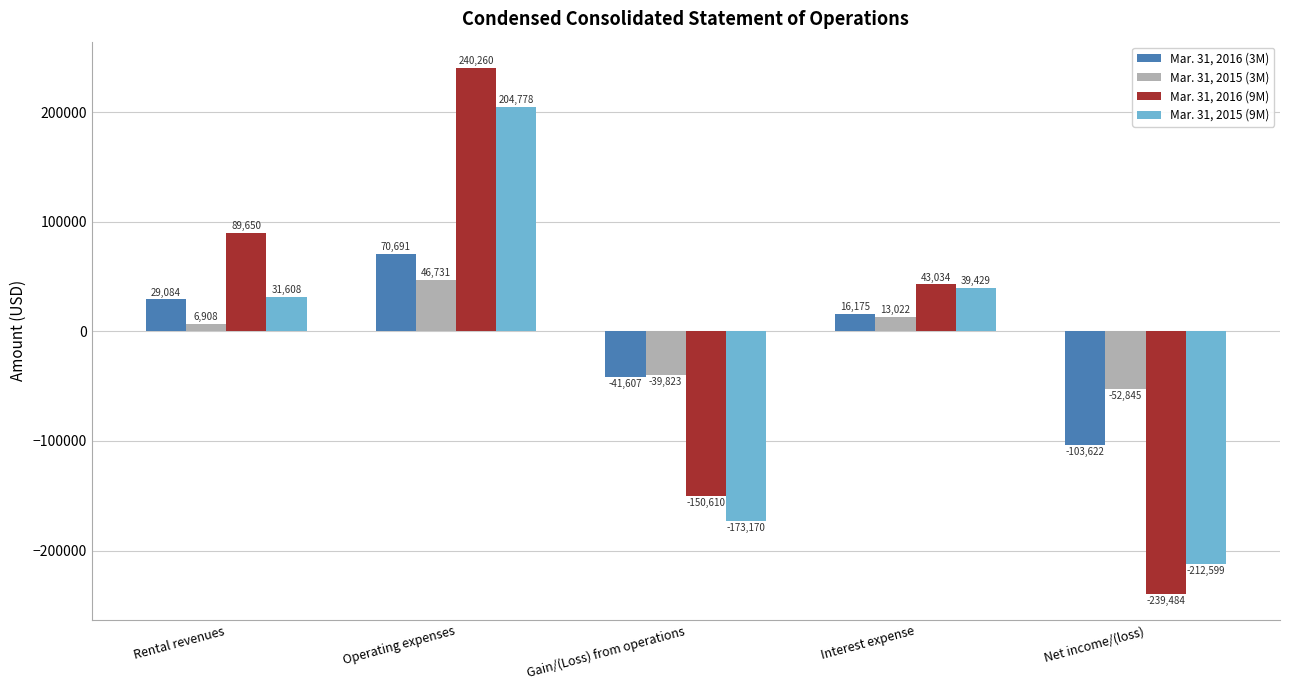

Which series has the largest range (max minus min)?

Mar. 31, 2016 (9M)